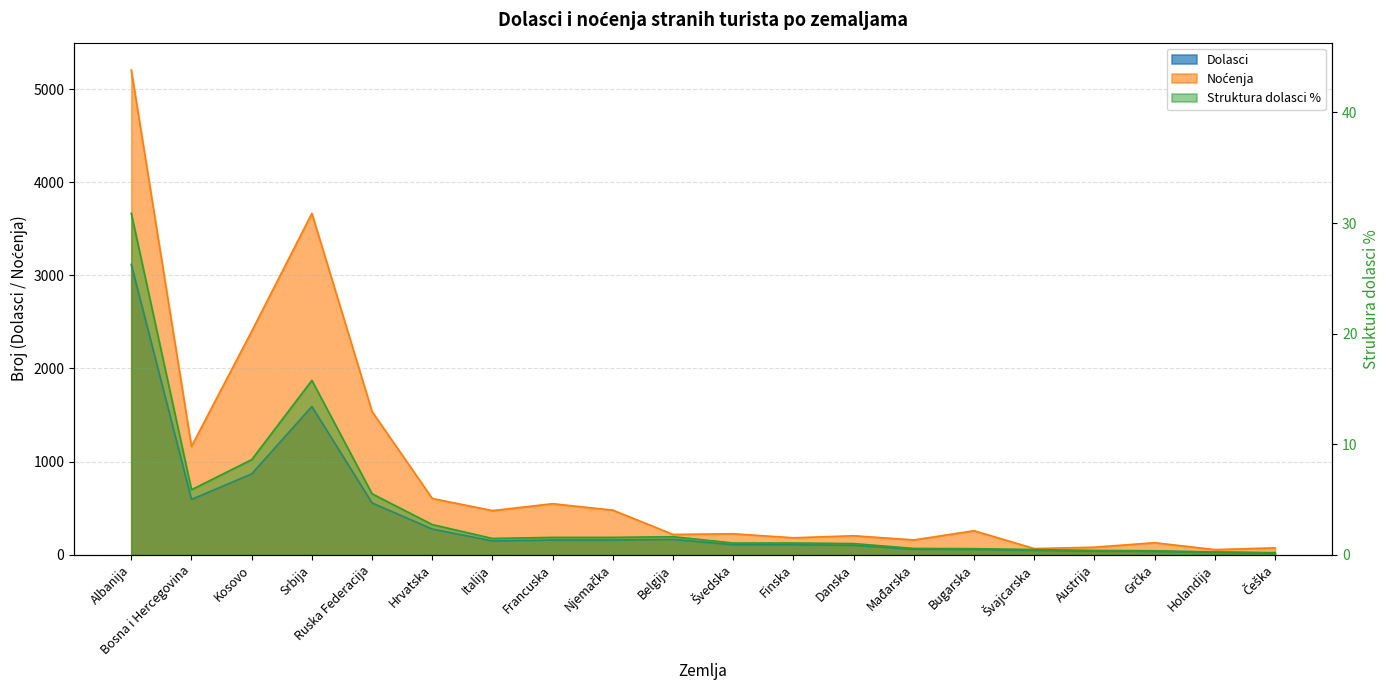

Reading left to right, list all the values displayed in this chart.

Dolasci: Albanija=3117.0	Bosna i Hercegovina=594.0	Kosovo=868.0	Srbija=1592.0	Ruska Federacija=556.0	Hrvatska=276.0	Italija=148.0	Francuska=158.0	Njemačka=158.0	Belgija=165.0	Švedska=107.0	Finska=107.0	Danska=102.0	Mađarska=58.0	Bugarska=56.0	Švajcarska=47.0	Austrija=39.0	Grčka=36.0	Holandija=25.0	Češka=19.0
Noćenja: Albanija=5205.0	Bosna i Hercegovina=1164.0	Kosovo=2400.0	Srbija=3666.0	Ruska Federacija=1538.0	Hrvatska=604.0	Italija=474.0	Francuska=548.0	Njemačka=479.0	Belgija=218.0	Švedska=225.0	Finska=182.0	Danska=204.0	Mađarska=159.0	Bugarska=258.0	Švajcarska=66.0	Austrija=81.0	Grčka=129.0	Holandija=55.0	Češka=74.0
Struktura dolasci %: Albanija=30.9	Bosna i Hercegovina=5.9	Kosovo=8.6	Srbija=15.8	Ruska Federacija=5.5	Hrvatska=2.7	Italija=1.5	Francuska=1.6	Njemačka=1.6	Belgija=1.6	Švedska=1.1	Finska=1.1	Danska=1.0	Mađarska=0.6	Bugarska=0.6	Švajcarska=0.5	Austrija=0.4	Grčka=0.4	Holandija=0.2	Češka=0.2